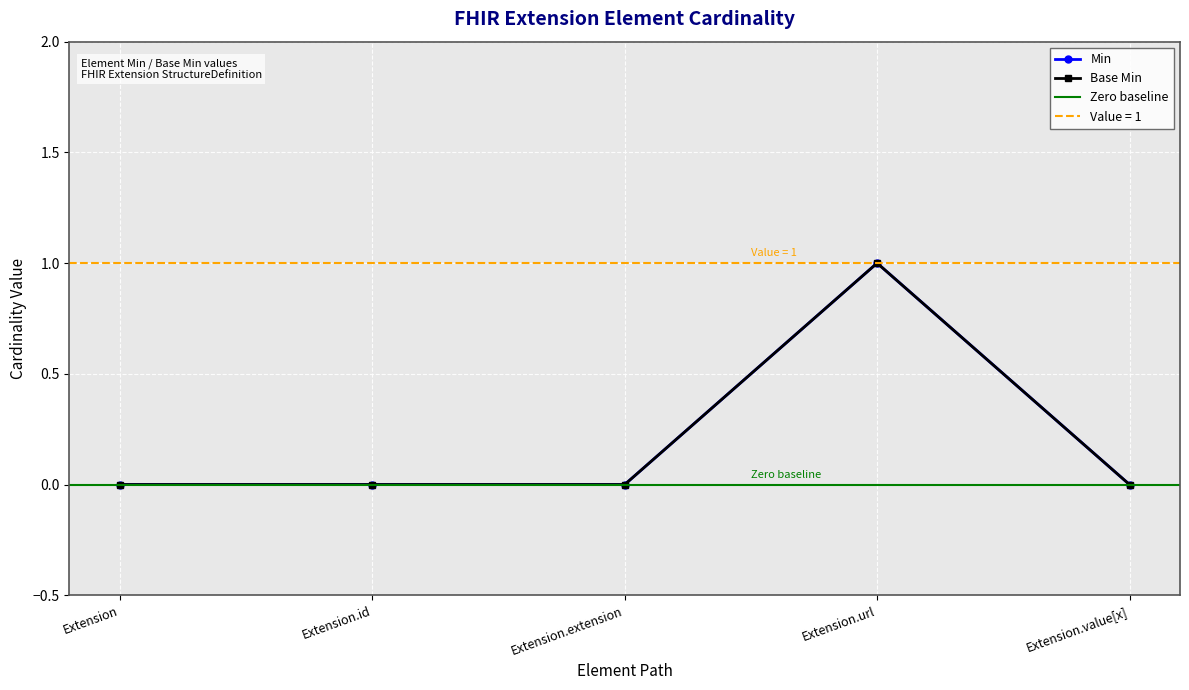

What is the label of the 5th point from the left?

Extension.value[x]